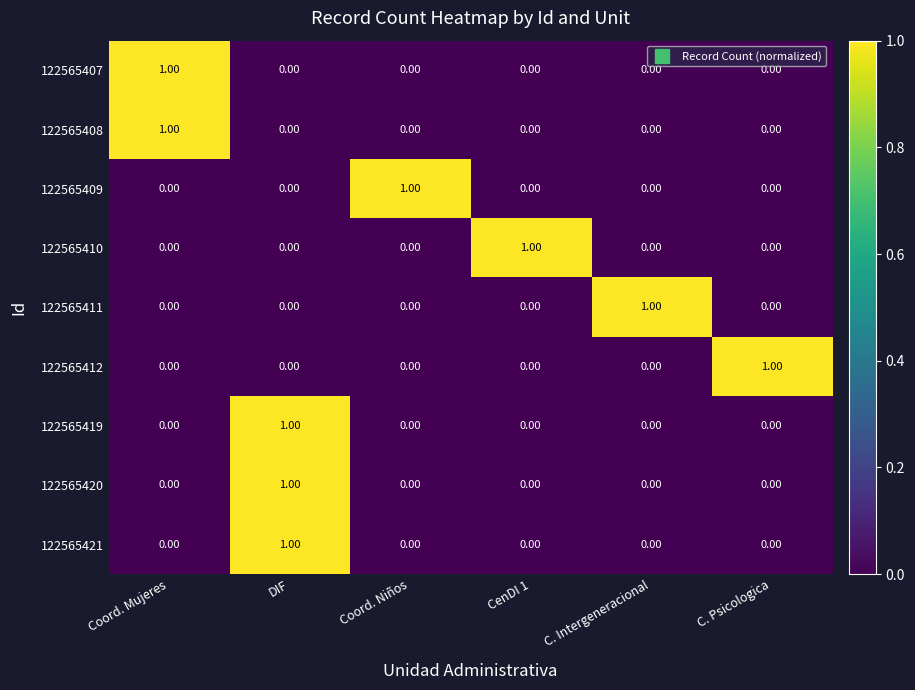

At which category is the sum across all series the highest?

DIF